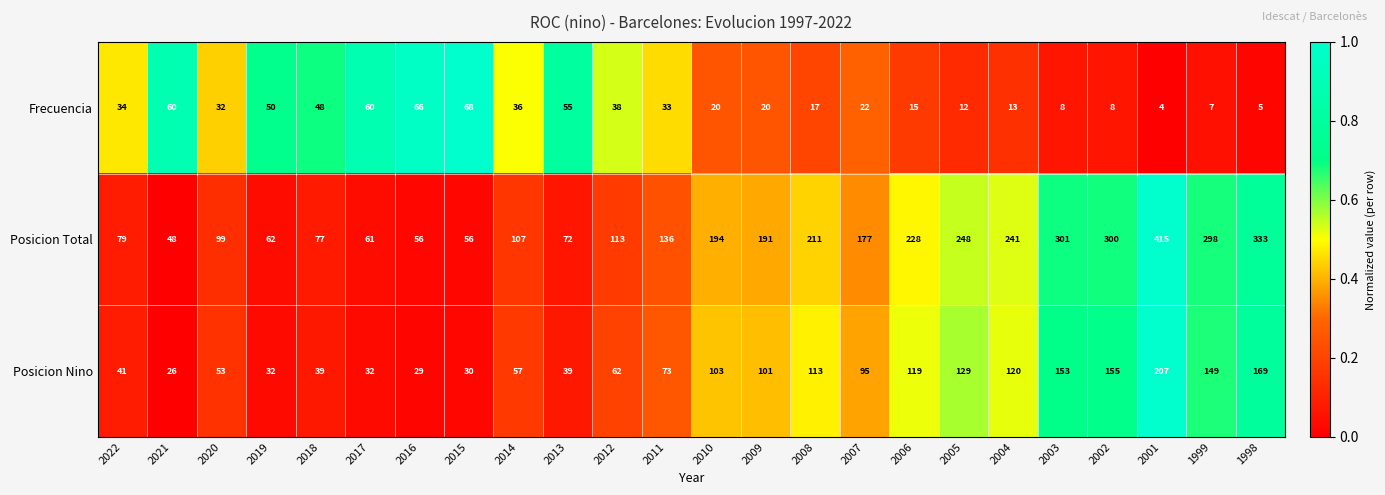

Between 2016 and 2015, which series saw the biggest shift?

Frecuencia